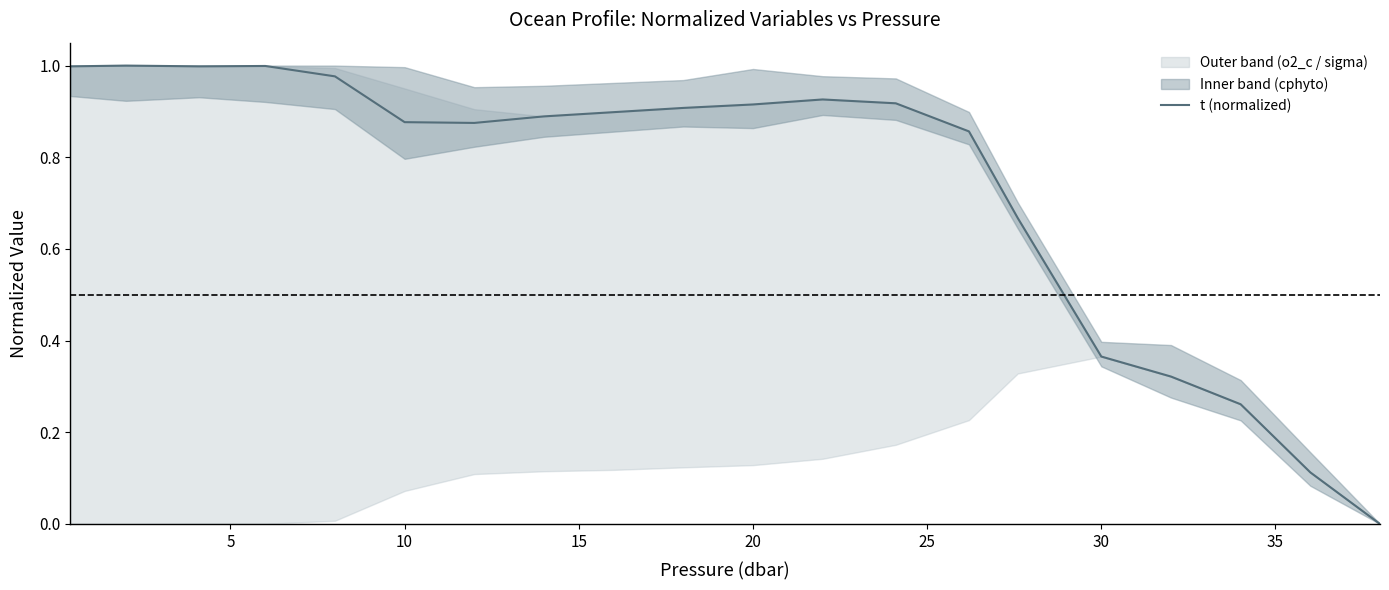

Reading left to right, what are all the values shown in this chart?

1.0	1.0	1.0	1.0	1.0	0.9	0.9	0.9	0.9	0.9	0.9	0.9	0.9	0.9	0.7	0.4	0.3	0.3	0.1	0.0